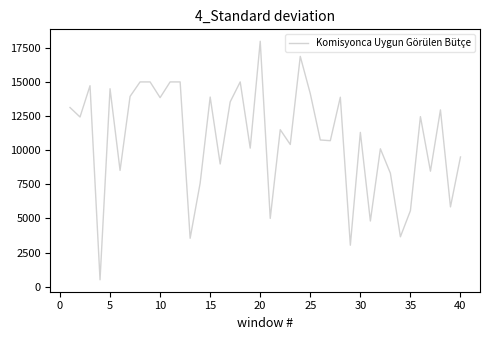

What is the minimum value shown in the chart?

500.0